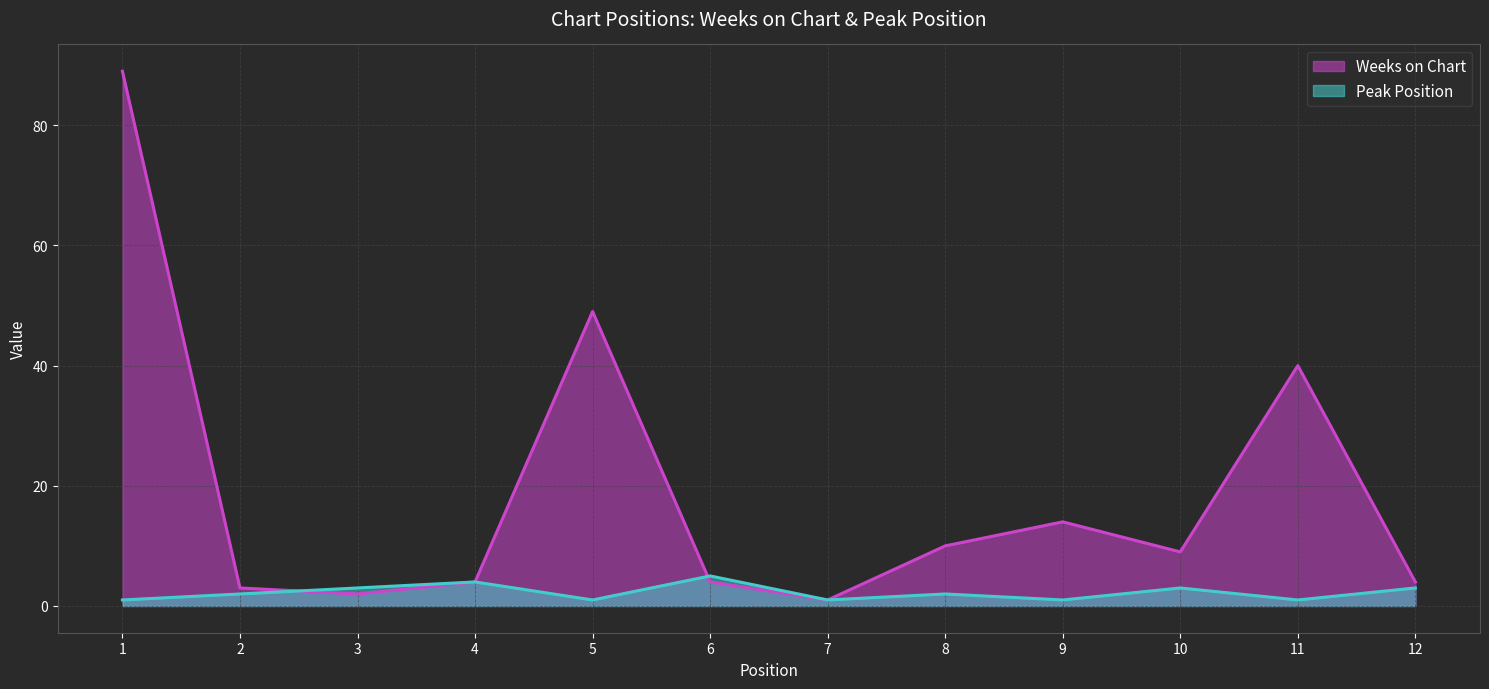

What is the difference between the maximum and minimum values in the Peak Position series?

4